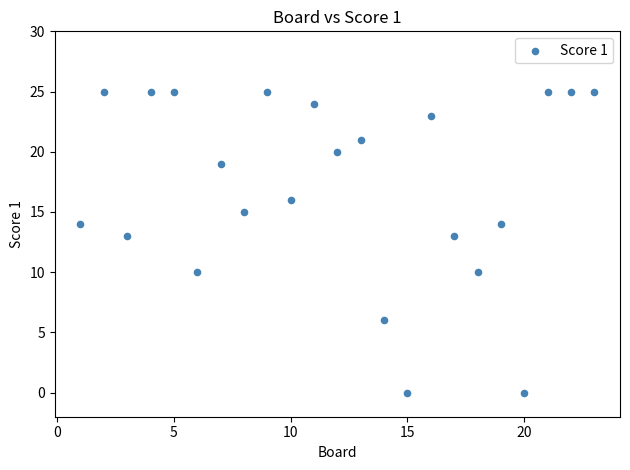

What is the range of X values (max minus min)?

22